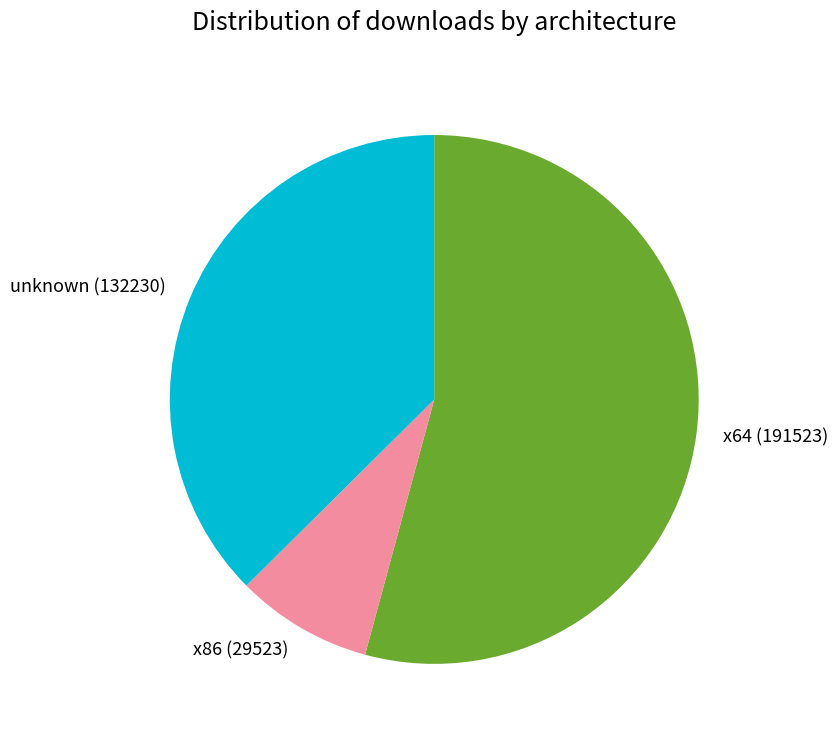

Which slice is the smallest?

x86 (29523)